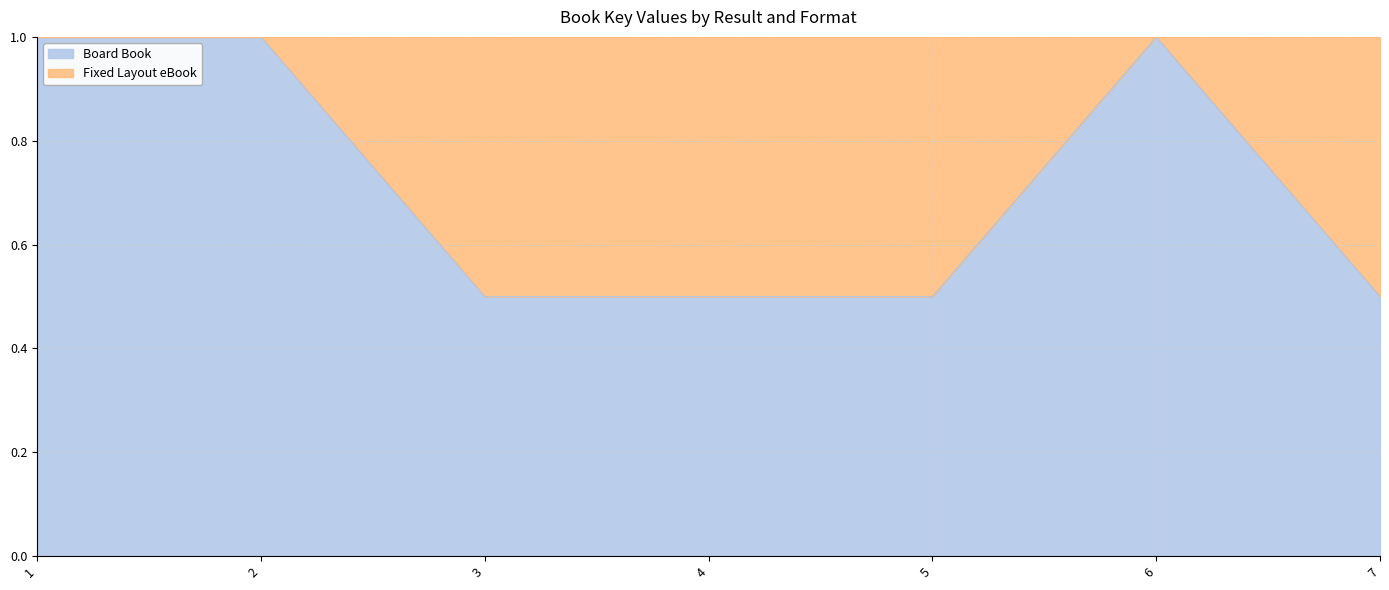

What is the sum of all values?

5.0